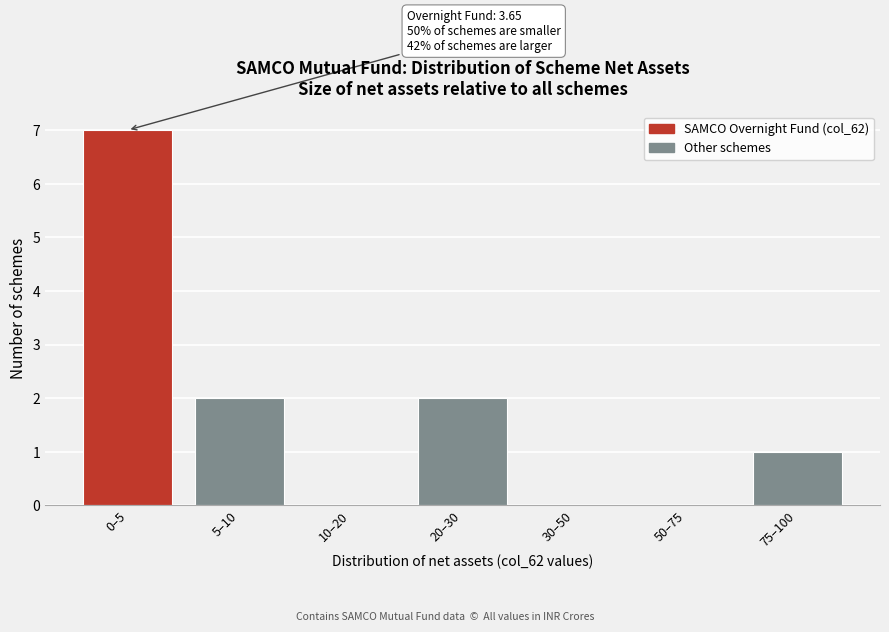

Reading left to right, list all the values displayed in this chart.

0–5=7	5–10=2	10–20=0	20–30=2	30–50=0	50–75=0	75–100=1